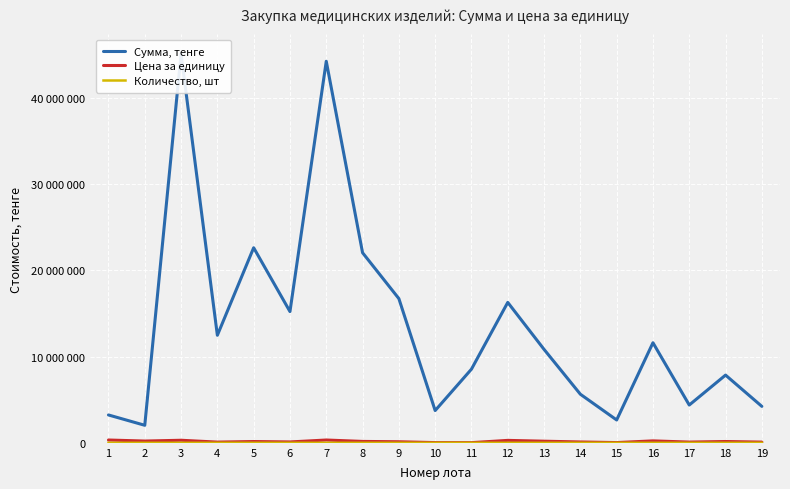

What is the approximate value of Сумма, тенге at 1, to the nearest 100?

3231800